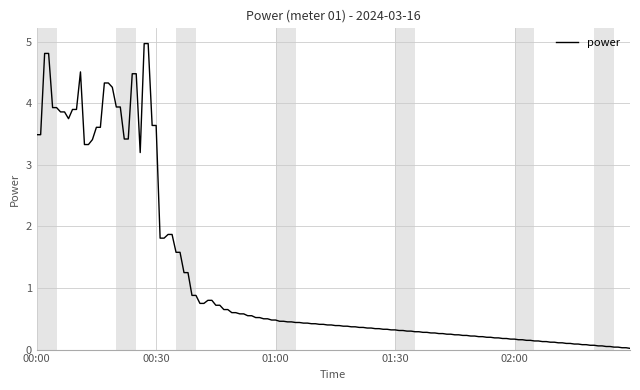

What is the maximum value shown in the chart?

5.0